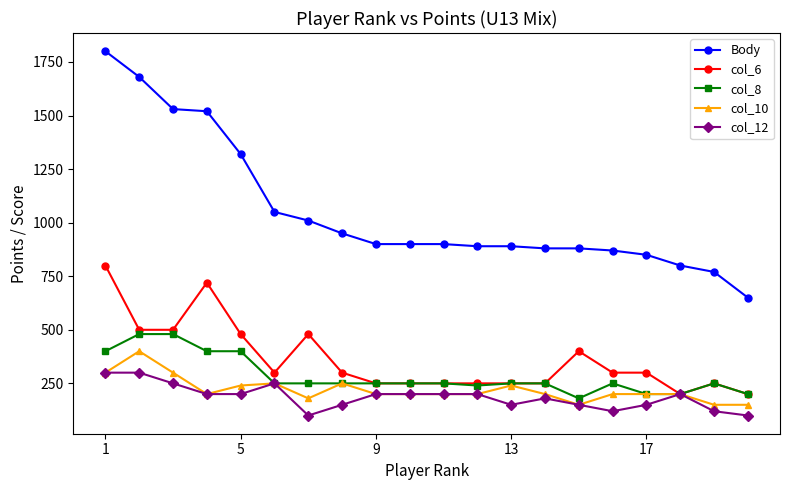

Is this an area chart (filled region under the line)?

No